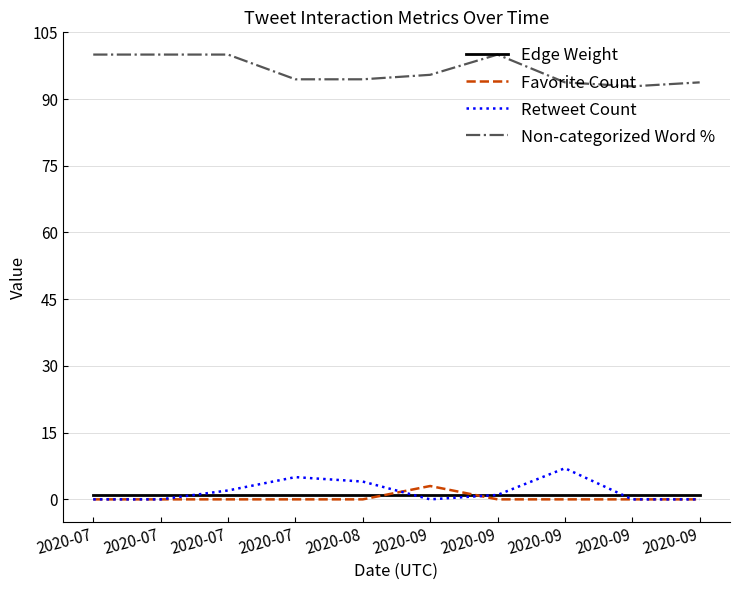

In Favorite Count, how many points are higher than both neighbors (excluding endpoints)?

1